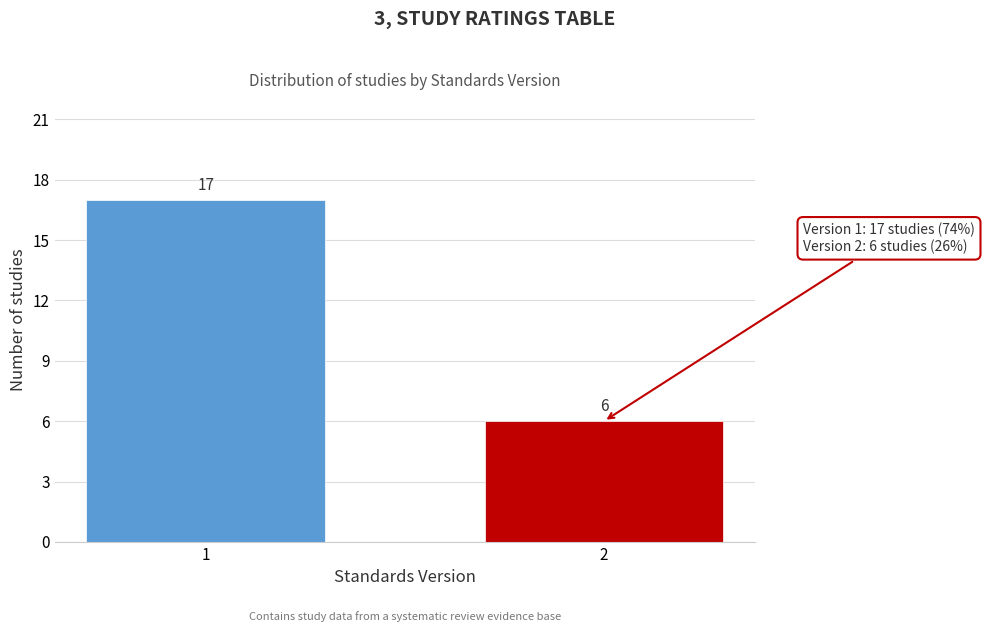

Reading left to right, extract all data points from this chart.

17	6